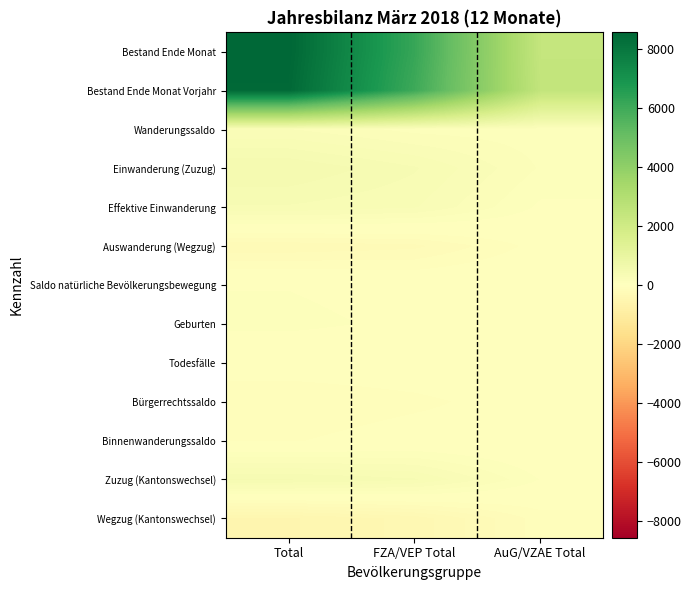

Reading left to right, transcribe all the data shown in this chart.

Bestand Ende Monat: Total=8577	FZA/VEP Total=6177	AuG/VZAE Total=2400
Bestand Ende Monat Vorjahr: Total=8495	FZA/VEP Total=6032	AuG/VZAE Total=2463
Wanderungssaldo: Total=203	FZA/VEP Total=109	AuG/VZAE Total=94
Einwanderung (Zuzug): Total=470	FZA/VEP Total=344	AuG/VZAE Total=126
Effektive Einwanderung: Total=327	FZA/VEP Total=275	AuG/VZAE Total=52
Auswanderung (Wegzug): Total=-256	FZA/VEP Total=-220	AuG/VZAE Total=-36
Saldo natürliche Bevölkerungsbewegung: Total=63	FZA/VEP Total=27	AuG/VZAE Total=36
Geburten: Total=90	FZA/VEP Total=47	AuG/VZAE Total=43
Todesfälle: Total=-27	FZA/VEP Total=-20	AuG/VZAE Total=-7
Bürgerrechtssaldo: Total=-114	FZA/VEP Total=-81	AuG/VZAE Total=-33
Binnenwanderungssaldo: Total=-72	FZA/VEP Total=-34	AuG/VZAE Total=-38
Zuzug (Kantonswechsel): Total=406	FZA/VEP Total=344	AuG/VZAE Total=62
Wegzug (Kantonswechsel): Total=-478	FZA/VEP Total=-378	AuG/VZAE Total=-100